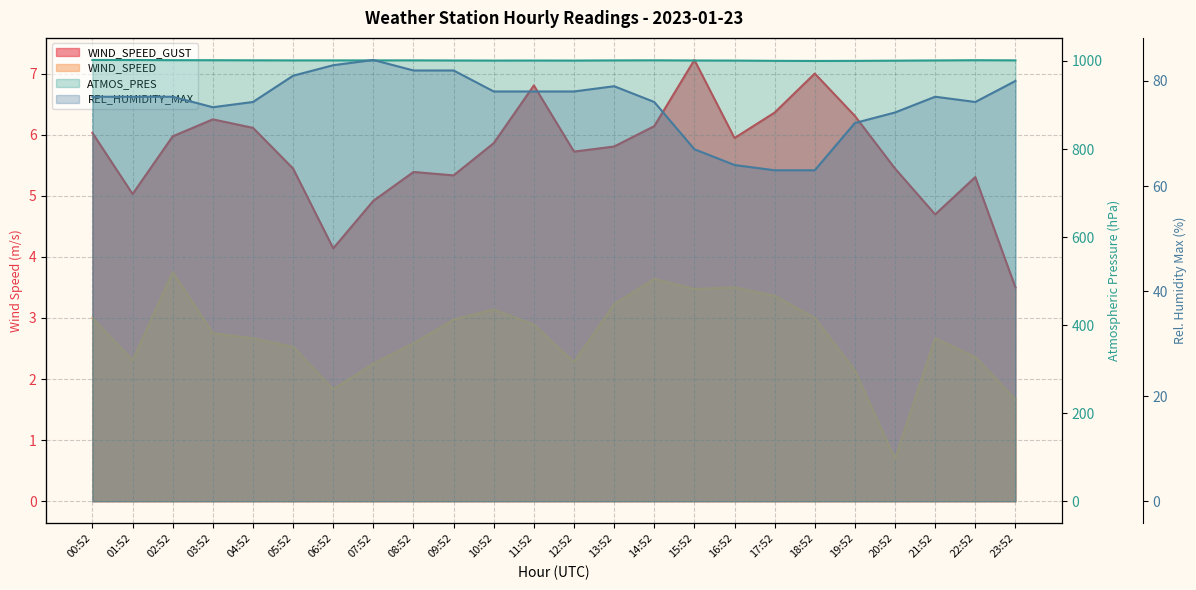

Reading left to right, list all the values displayed in this chart.

WIND_SPEED_GUST: 00:52=6.0	01:52=5.0	02:52=6.0	03:52=6.2	04:52=6.1	05:52=5.4	06:52=4.1	07:52=4.9	08:52=5.4	09:52=5.3	10:52=5.9	11:52=6.8	12:52=5.7	13:52=5.8	14:52=6.1	15:52=7.2	16:52=5.9	17:52=6.4	18:52=7.0	19:52=6.3	20:52=5.4	21:52=4.7	22:52=5.3	23:52=3.5
WIND_SPEED: 00:52=3.0	01:52=2.3	02:52=3.8	03:52=2.8	04:52=2.7	05:52=2.5	06:52=1.8	07:52=2.2	08:52=2.6	09:52=3.0	10:52=3.1	11:52=2.9	12:52=2.3	13:52=3.2	14:52=3.6	15:52=3.5	16:52=3.5	17:52=3.4	18:52=3.0	19:52=2.1	20:52=0.7	21:52=2.7	22:52=2.4	23:52=1.7
ATMOS_PRES: 00:52=1002.3	01:52=1002.2	02:52=1001.8	03:52=1001.7	04:52=1001.5	05:52=1001.3	06:52=1001.3	07:52=1001.3	08:52=1001.4	09:52=1001.1	10:52=1000.9	11:52=1001.0	12:52=1000.9	13:52=1001.3	14:52=1001.5	15:52=1001.1	16:52=1000.9	17:52=1000.3	18:52=1000.0	19:52=1000.2	20:52=1000.7	21:52=1001.2	22:52=1001.7	23:52=1001.4
REL_HUMIDITY_MAX: 00:52=77.0	01:52=77.0	02:52=77.0	03:52=75.0	04:52=76.0	05:52=81.0	06:52=83.0	07:52=84.0	08:52=82.0	09:52=82.0	10:52=78.0	11:52=78.0	12:52=78.0	13:52=79.0	14:52=76.0	15:52=67.0	16:52=64.0	17:52=63.0	18:52=63.0	19:52=72.0	20:52=74.0	21:52=77.0	22:52=76.0	23:52=80.0